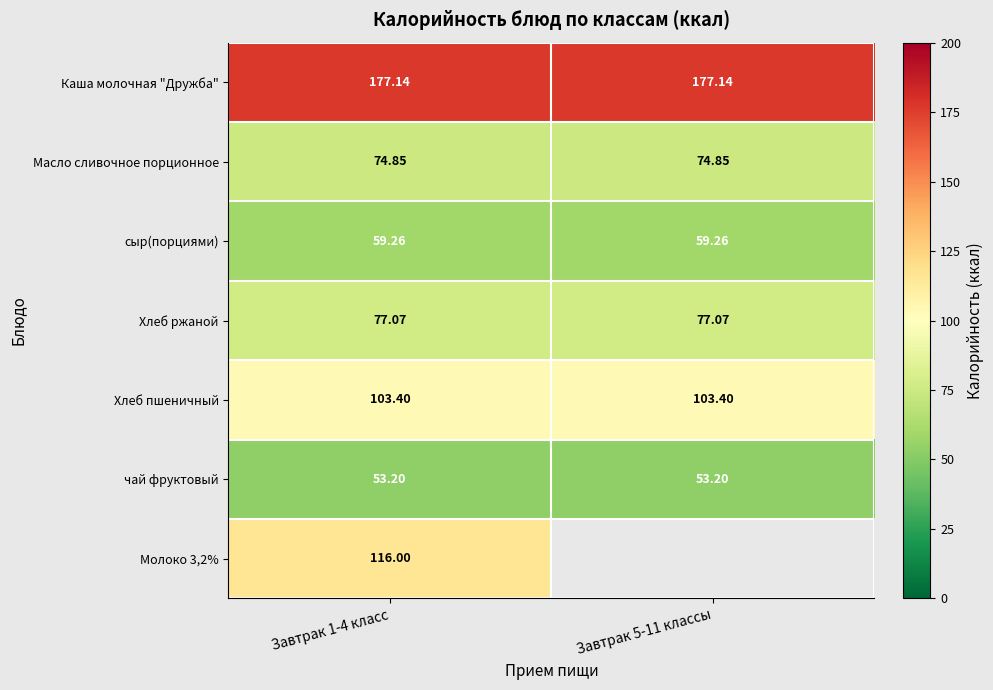

What value does the Хлеб пшеничный series have at Завтрак 5-11 классы?

103.4